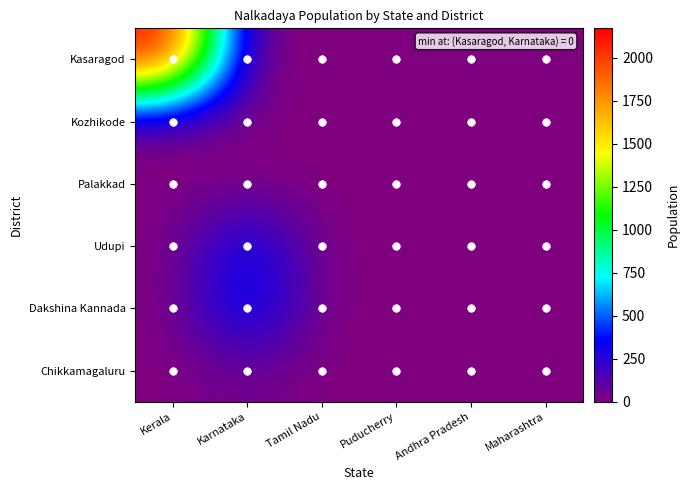

Which series has the largest total across all categories?

Kasaragod